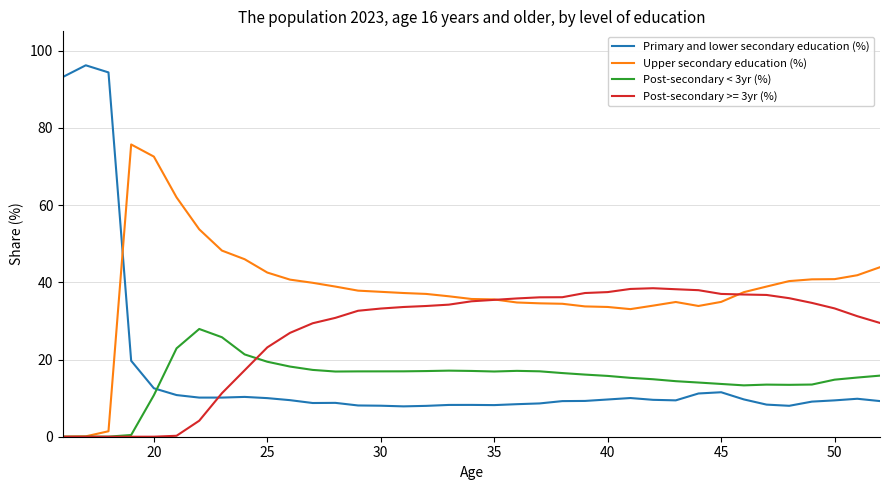

Which series has the largest total across all categories?

Upper secondary education (%)